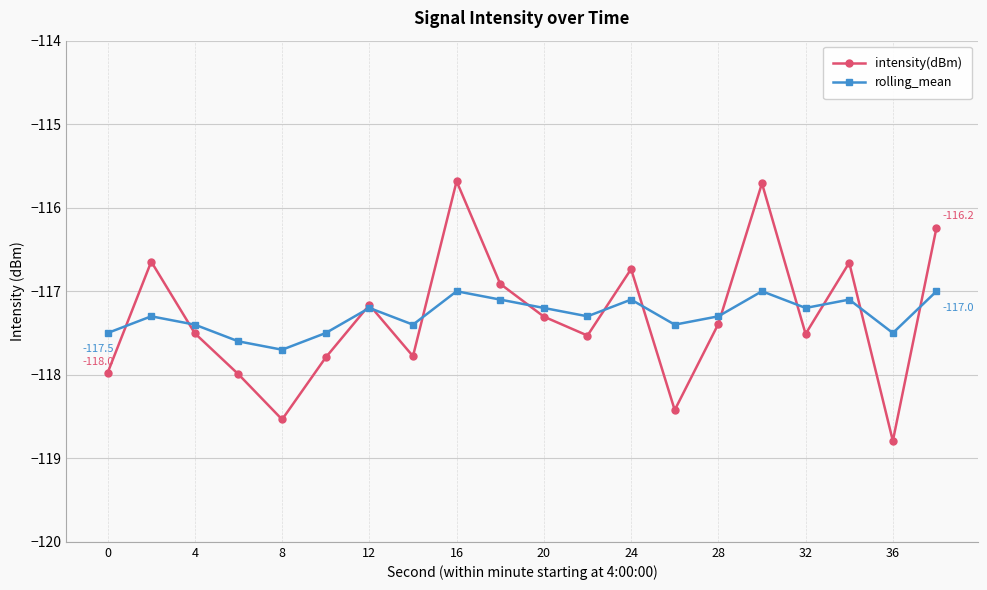

Which series has the largest range (max minus min)?

intensity(dBm)